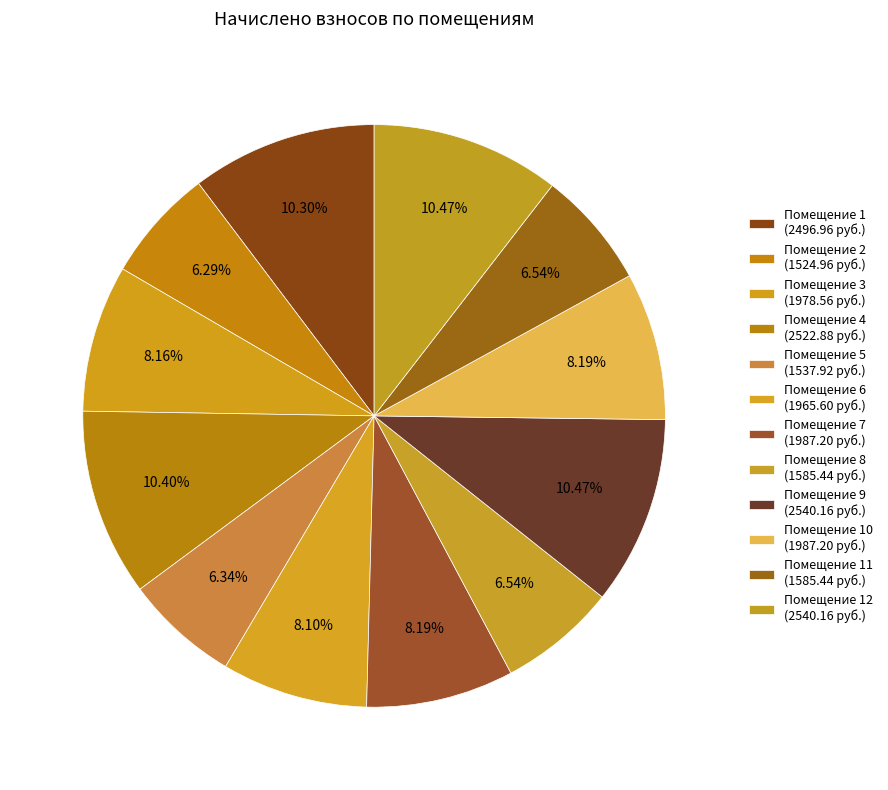

How many slices are in this pie chart?

12